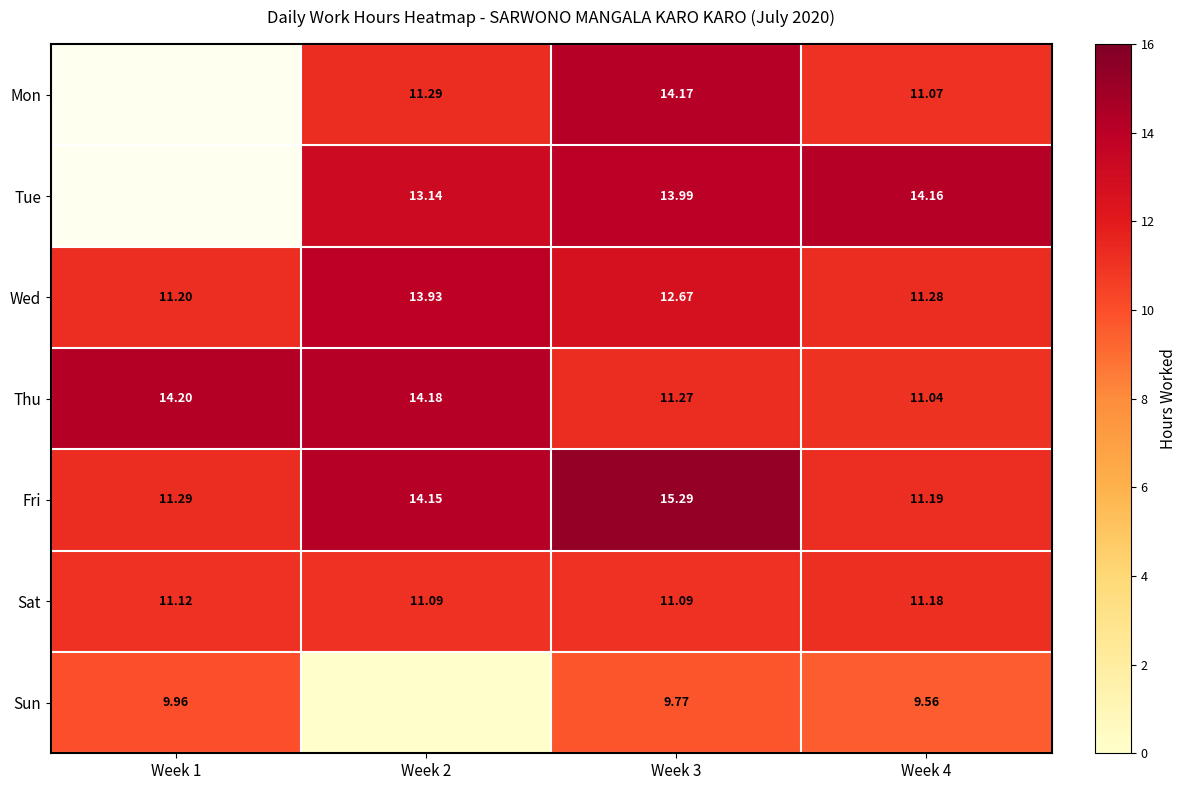

Which category has the lowest value in the Thu series?

Week 4